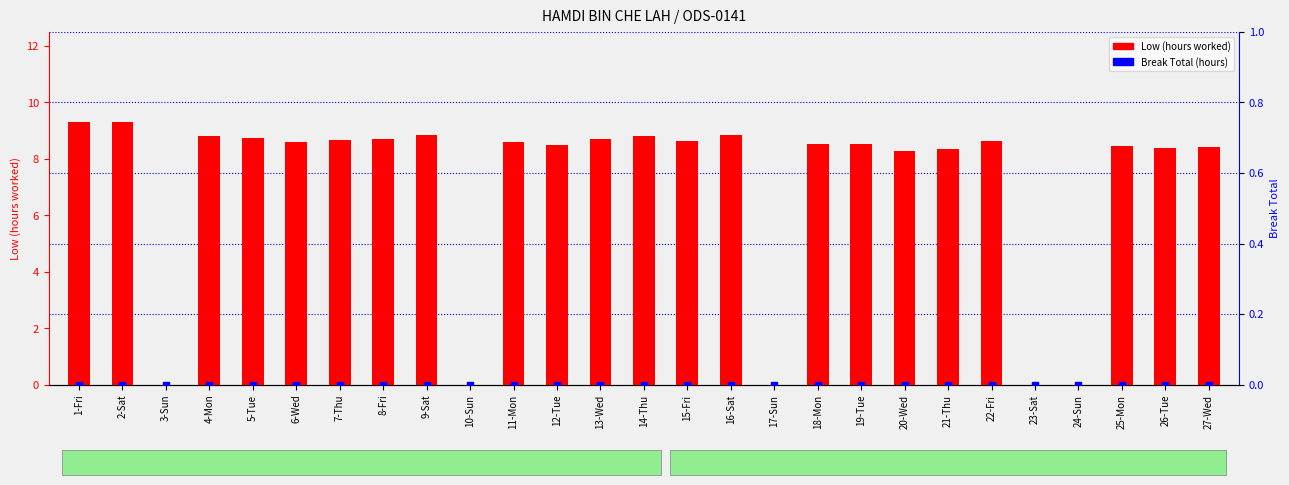

At which category is the sum across all series the highest?

1-Fri